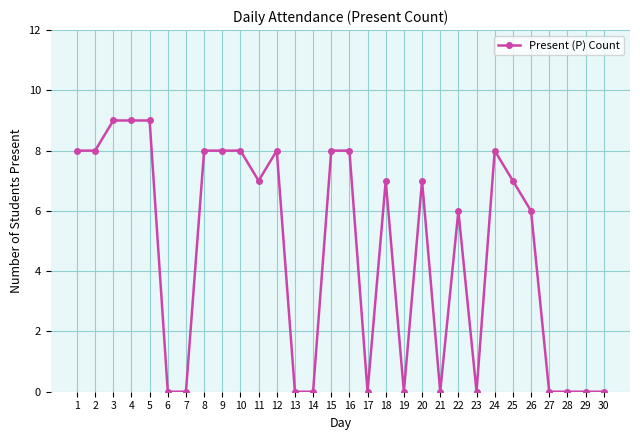

Count the number of categories in the chart.

30